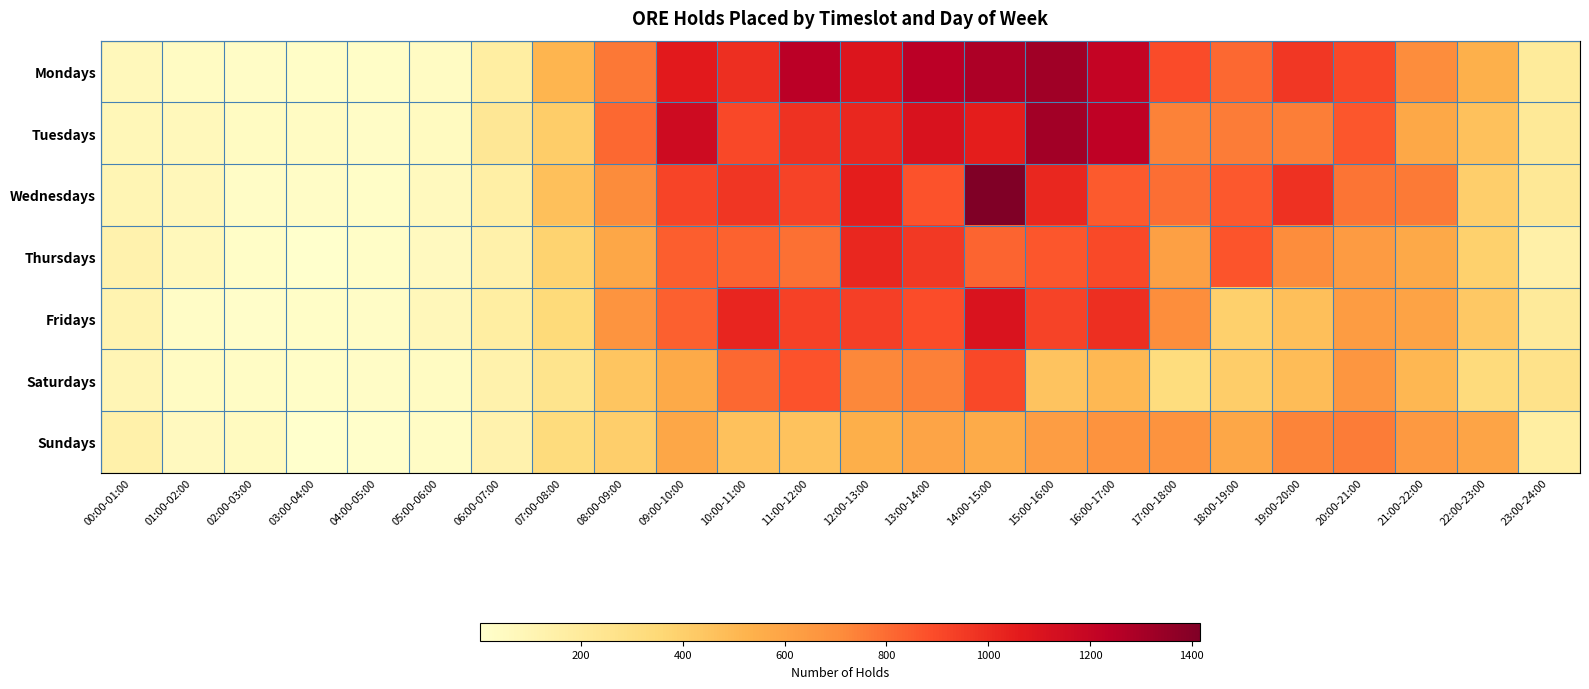

Which category has the highest value across all series?

14:00-15:00